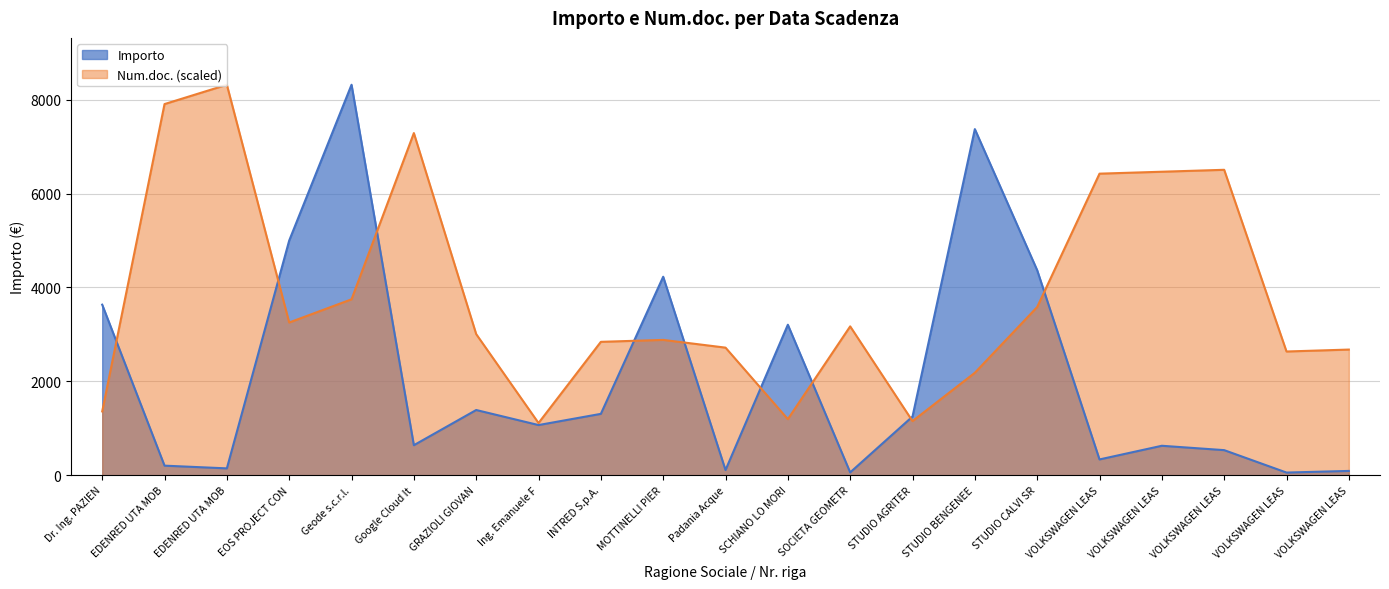

What is the maximum value for Importo?

8320.0